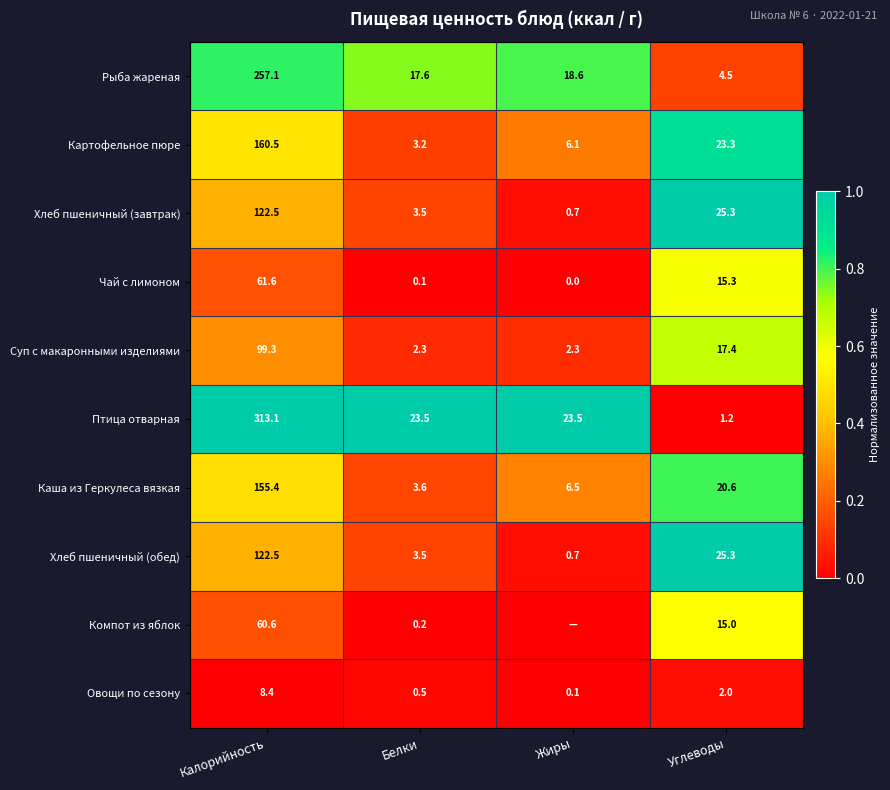

Which series changed the most between Калорийность and Белки?

Птица отварная